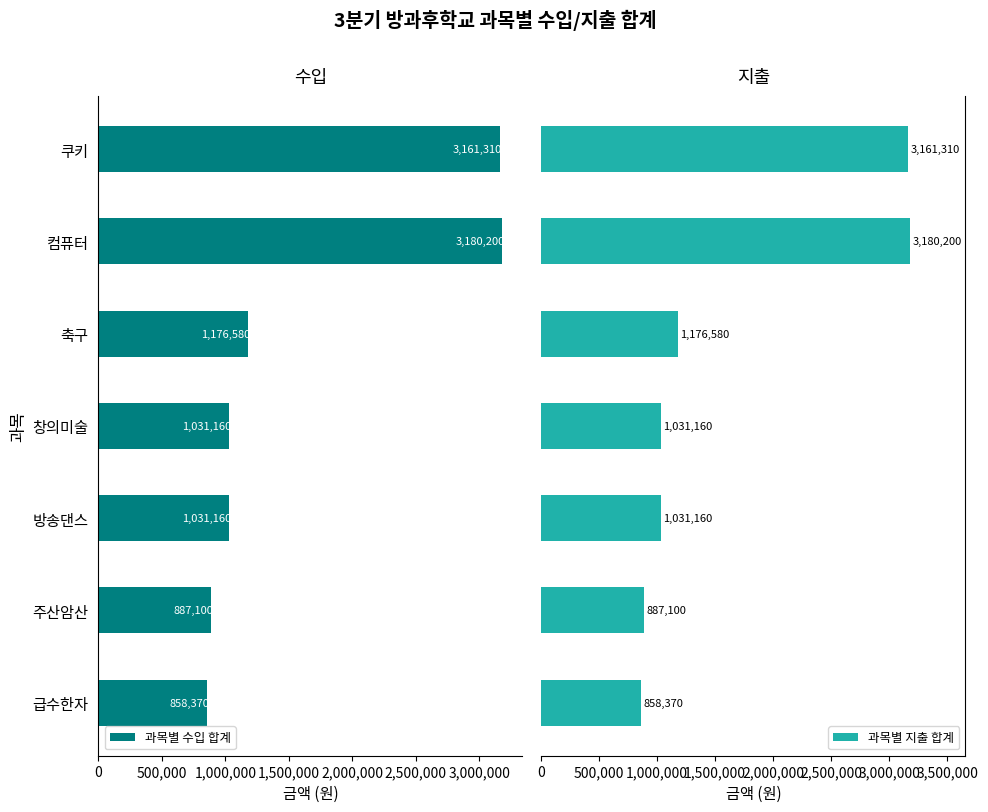

What is the difference between the maximum and minimum values in the 과목별 수입 합계 series?

2321830